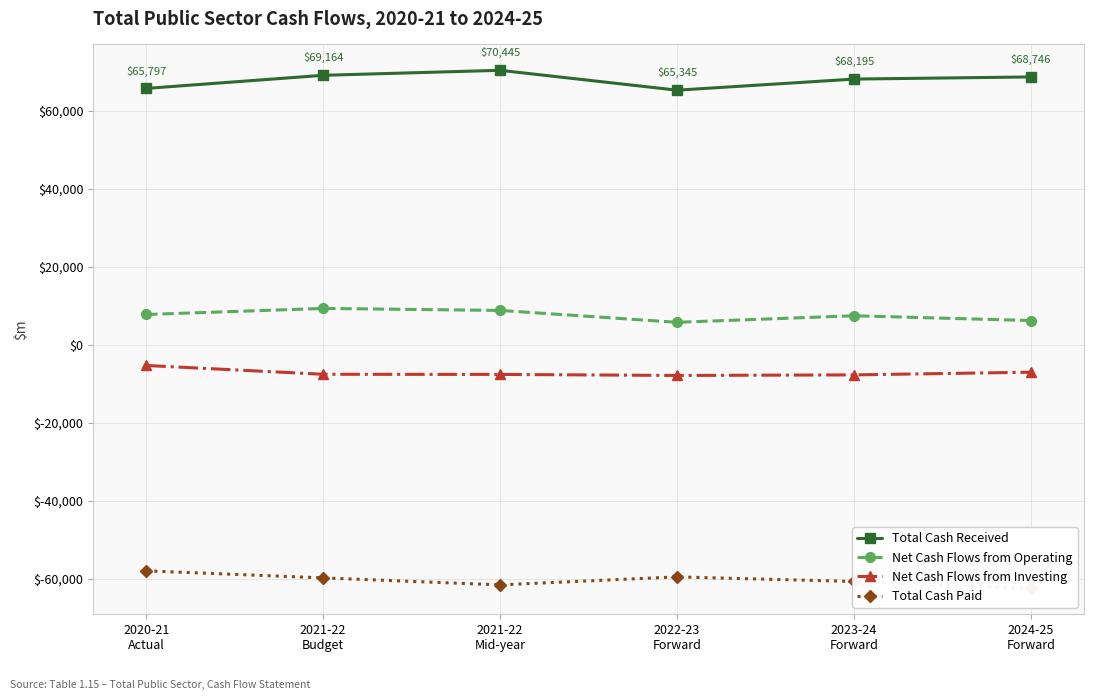

How many data points in Total Cash Paid are above -59835?

2